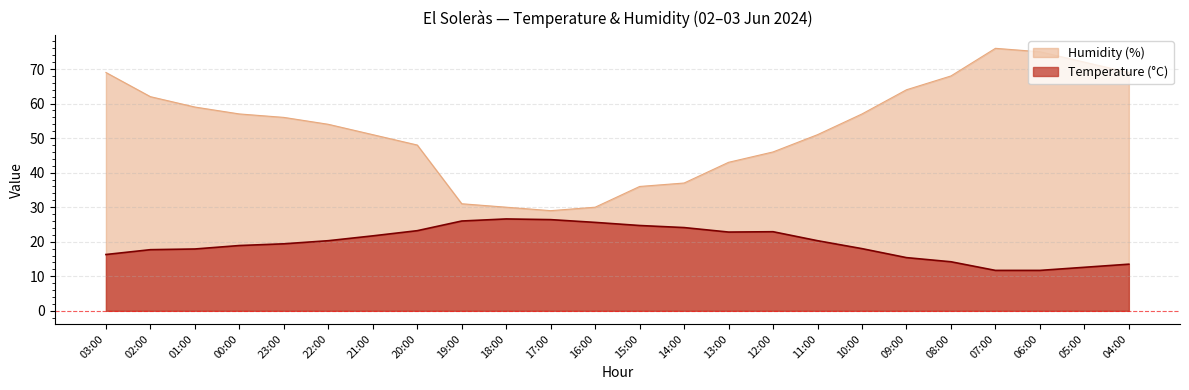

True or false: Temperature (°C) and Humidity (%) cross at least once.

False